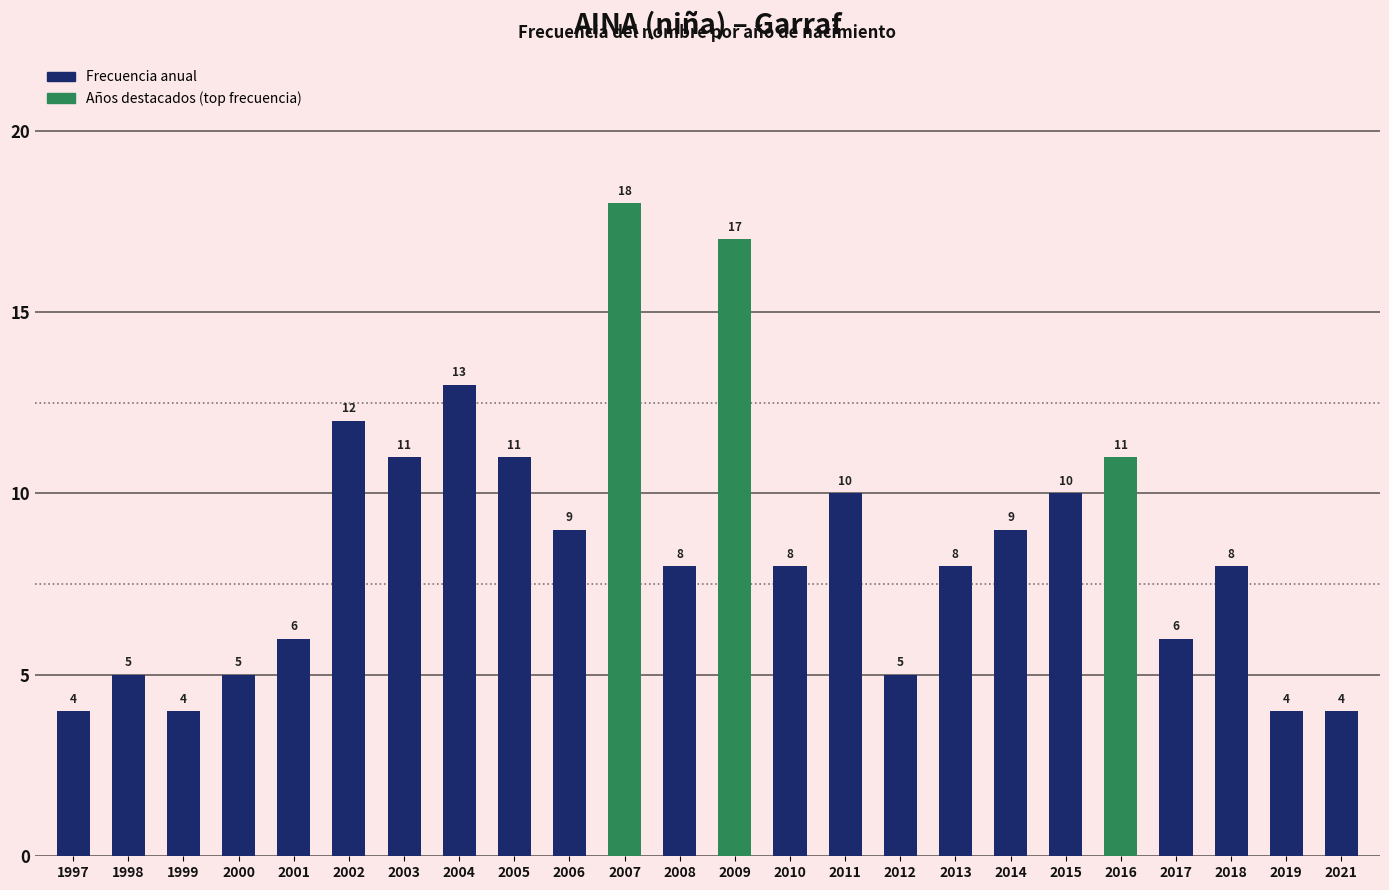

What is the difference between the second highest and minimum values?

13